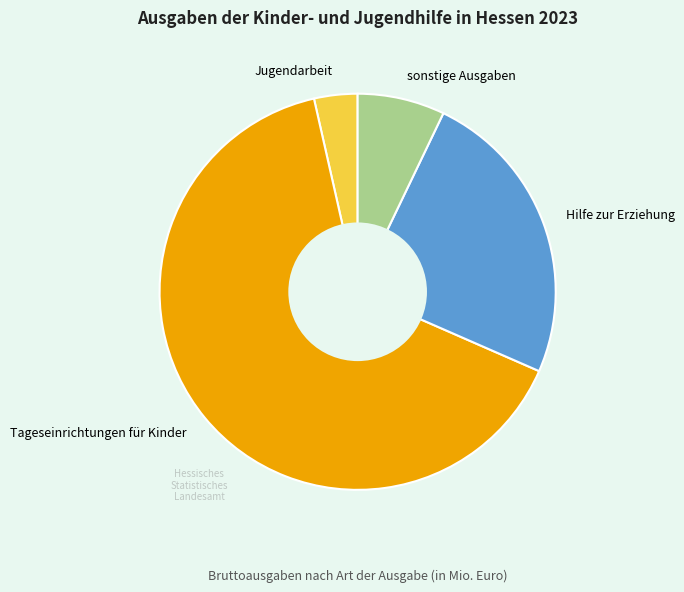

Rank the categories by value from highest to lowest.

Tageseinrichtungen für Kinder, Hilfe zur Erziehung, sonstige Ausgaben, Jugendarbeit